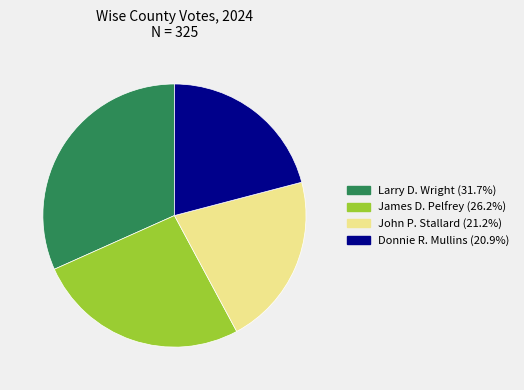

How many segments does this pie chart have?

4